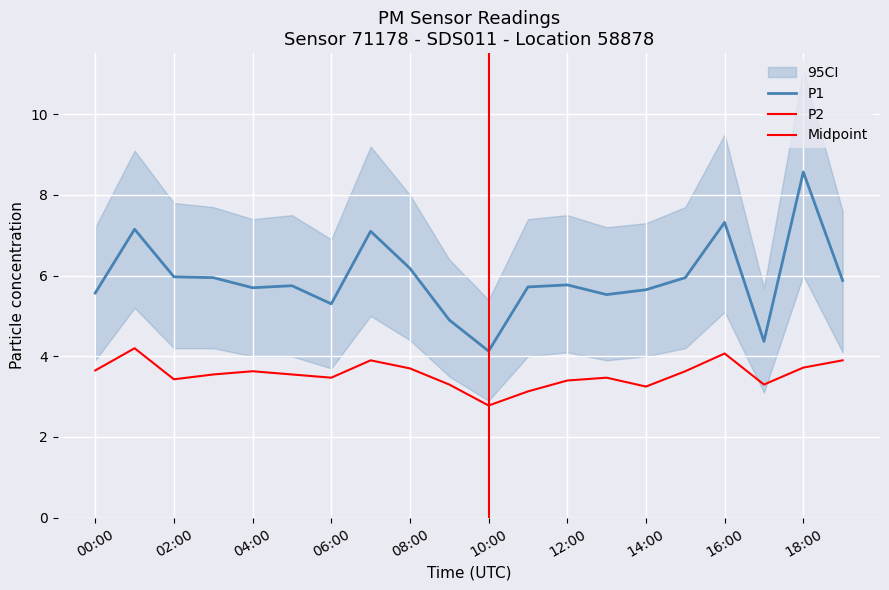

True or false: P2 and P1 cross at least once.

False